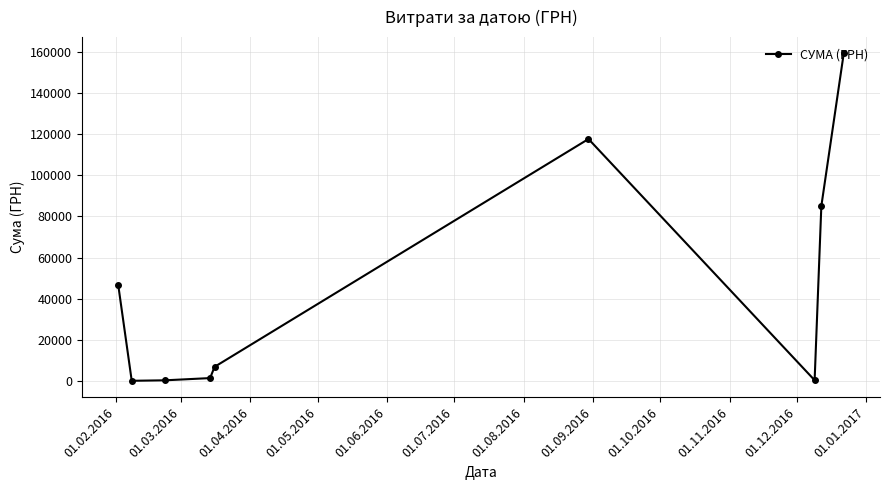

What is the minimum value shown in the chart?

135.7